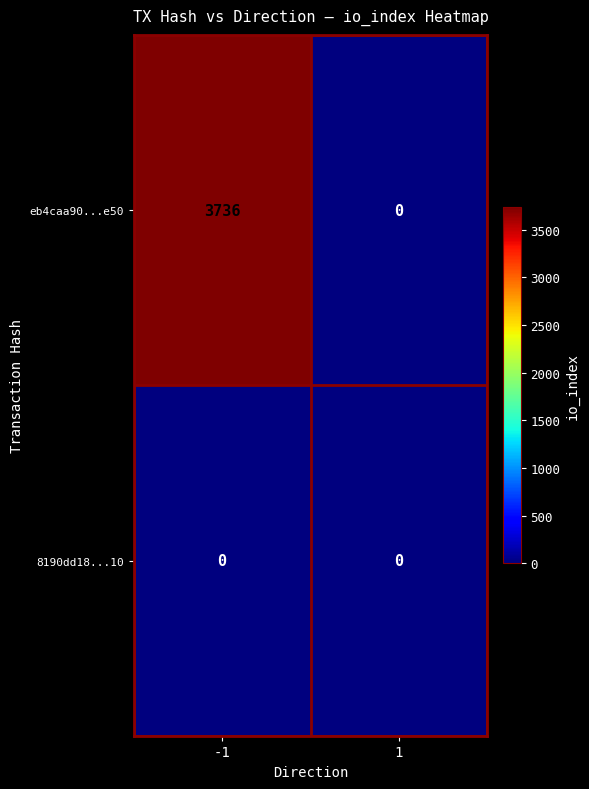

What is the total value across all series at -1?

3736